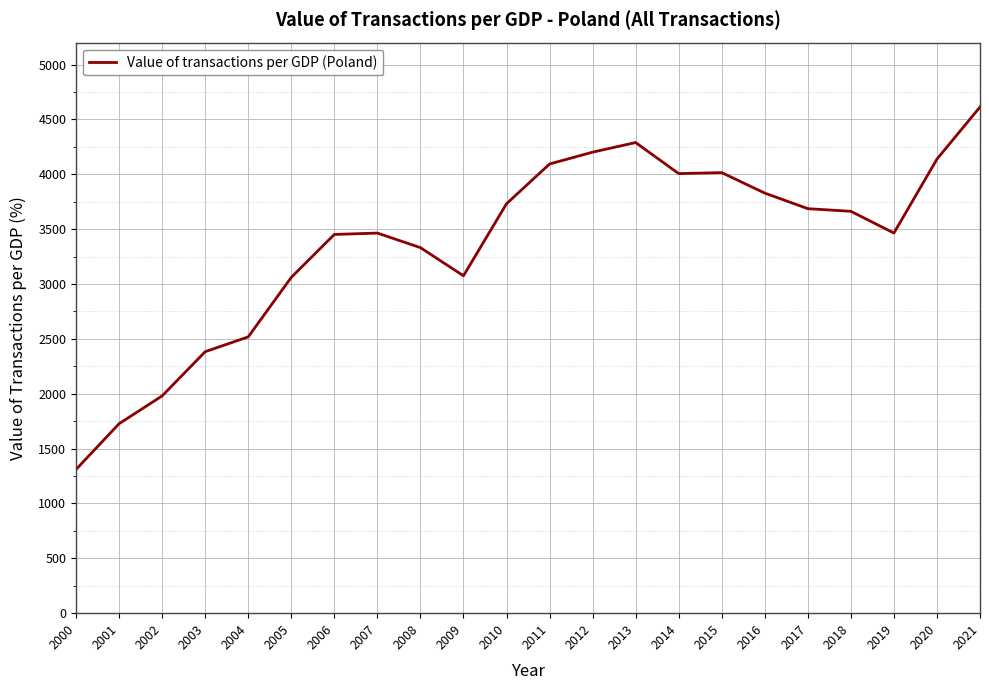

Is it true that the value at 2019 is 3464.6?

True